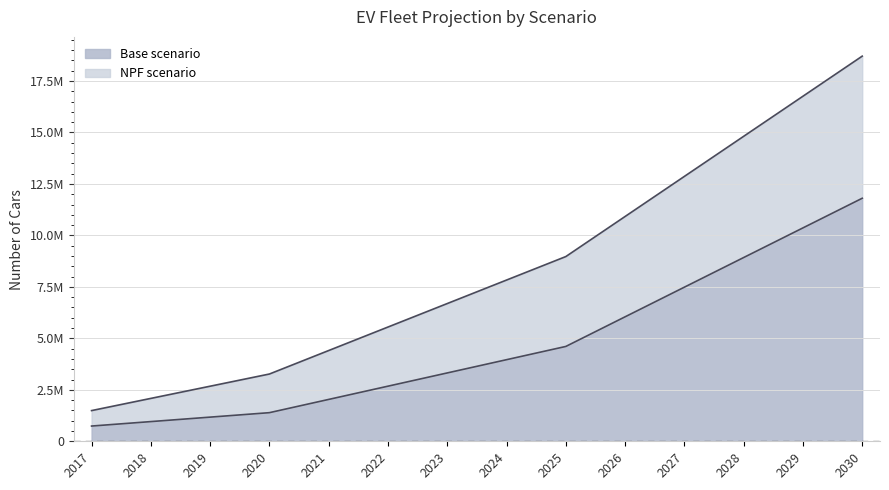

Rank the series at 2025 from lowest to highest value.

Base scenario, NPF scenario